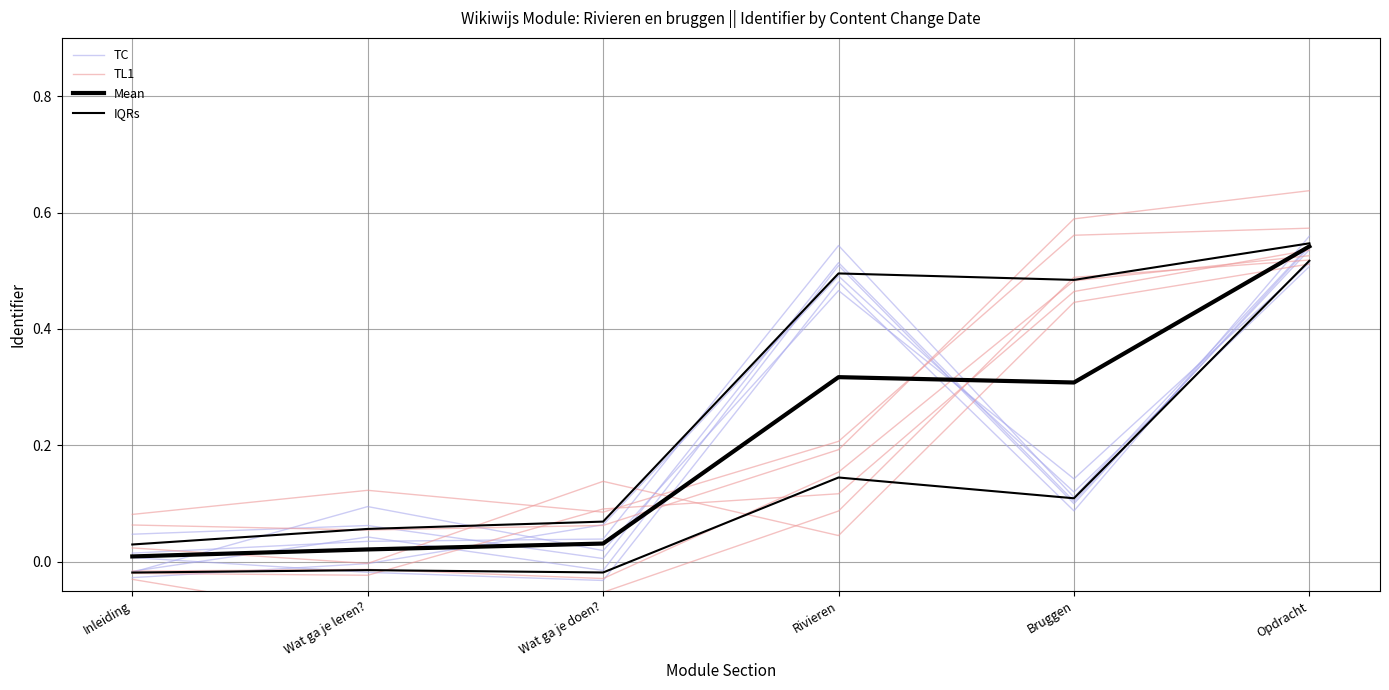

Reading left to right, extract all data points from this chart.

TC: 0.0	0.0	0.0	0.5	0.1	0.5
TL1: -0.0	-0.1	-0.1	0.1	0.5	0.5
Mean: 0.0	0.0	0.0	0.3	0.3	0.5
IQRs: -0.0	-0.0	-0.0	0.1	0.1	0.5